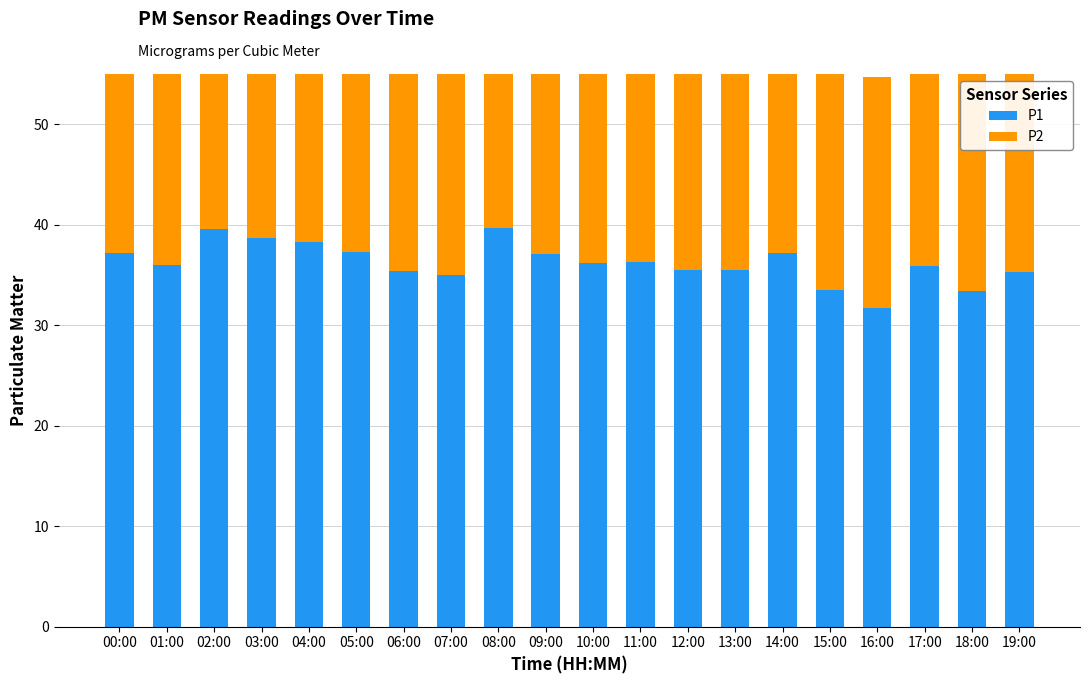

True or false: P1 has a value of 15.1 at 04:00.

False